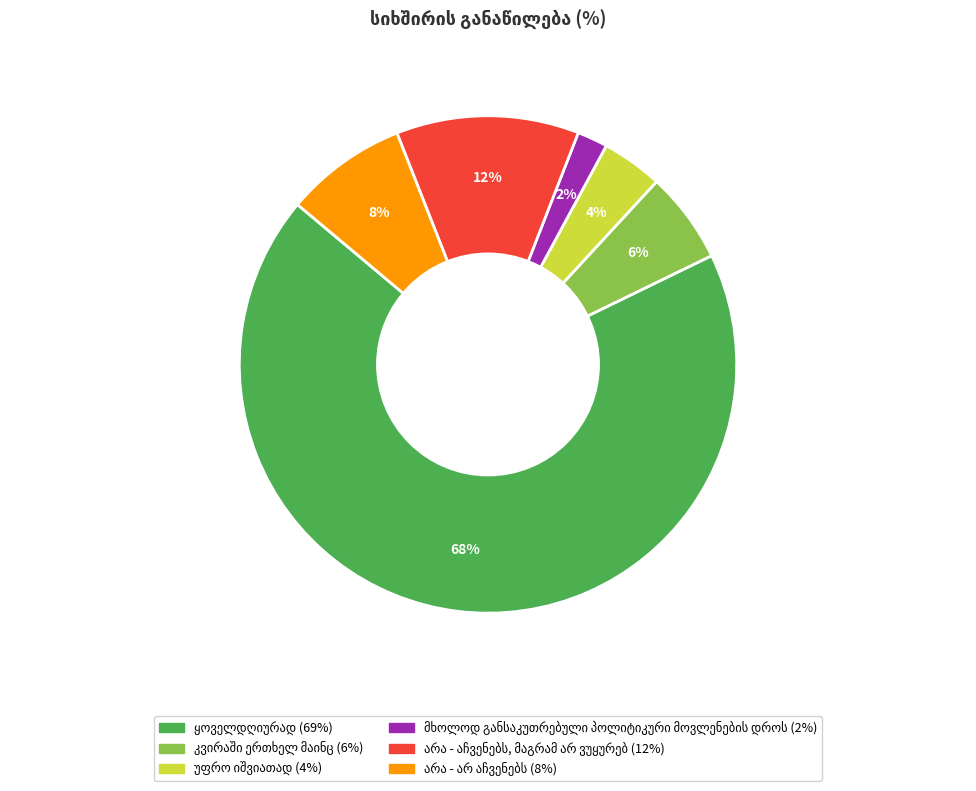

To the nearest percent, what is the average slice percentage?

17%